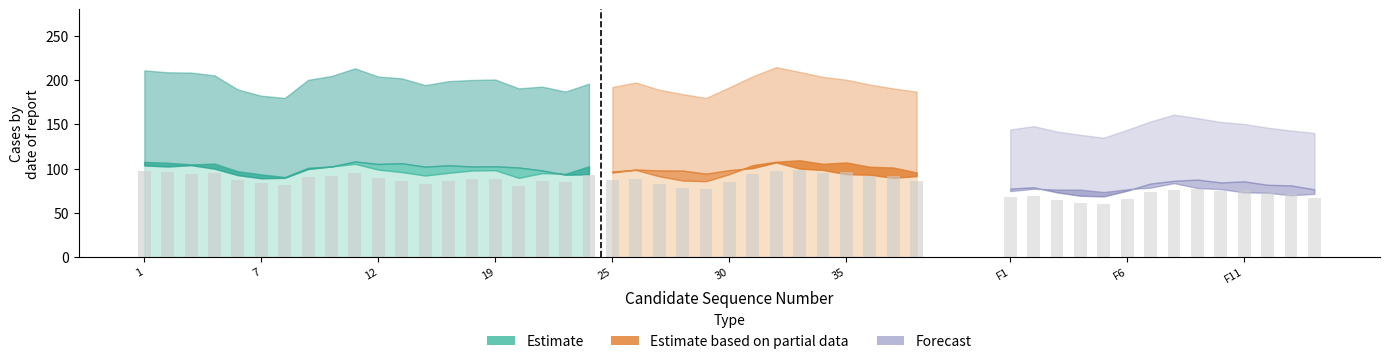

How many distinct data groups are displayed?

3